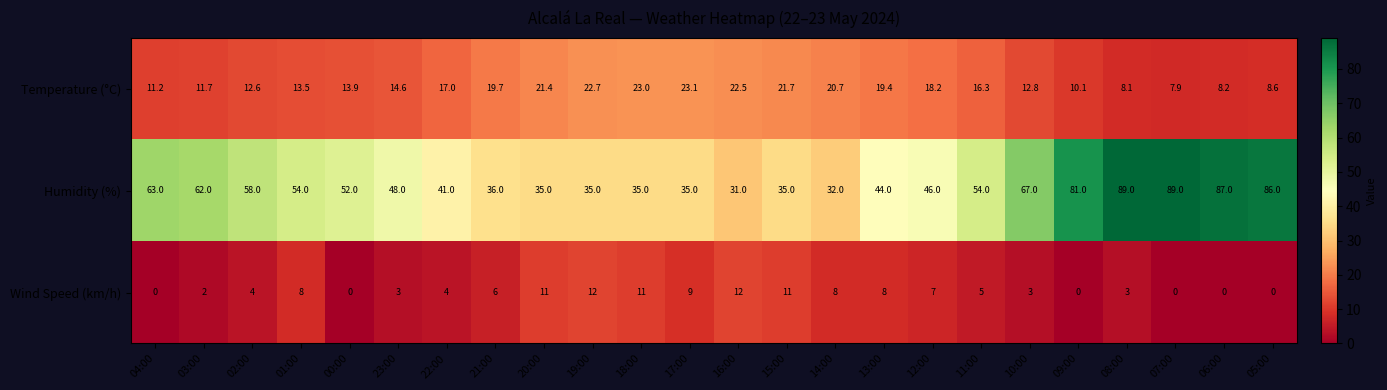

At which label does Humidity (%) first exceed 52?

04:00